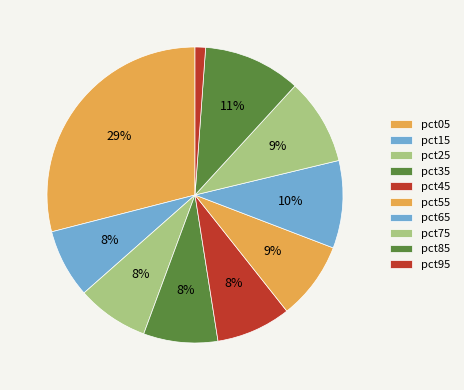

Count the number of slices in the pie.

10